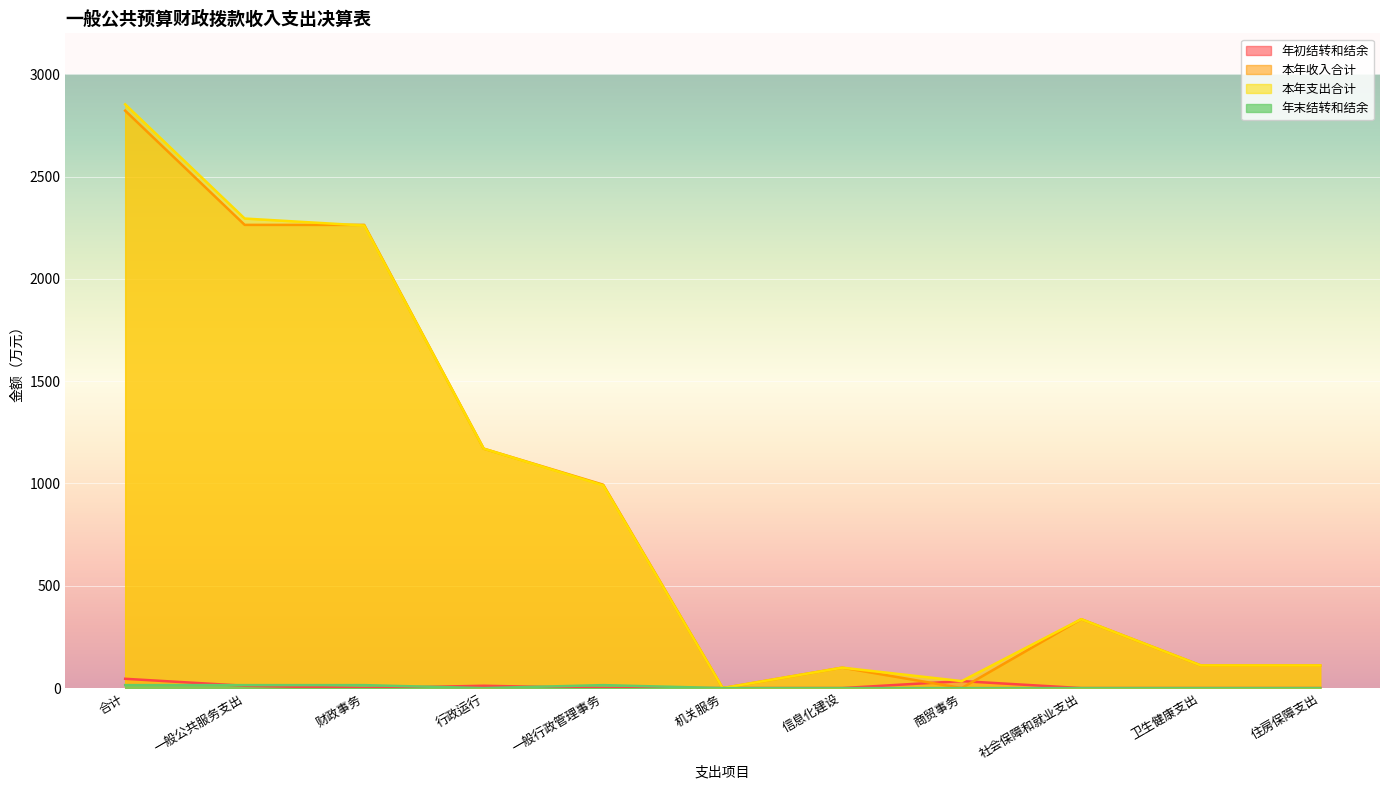

Does the chart display data point markers on the line(s)?

No